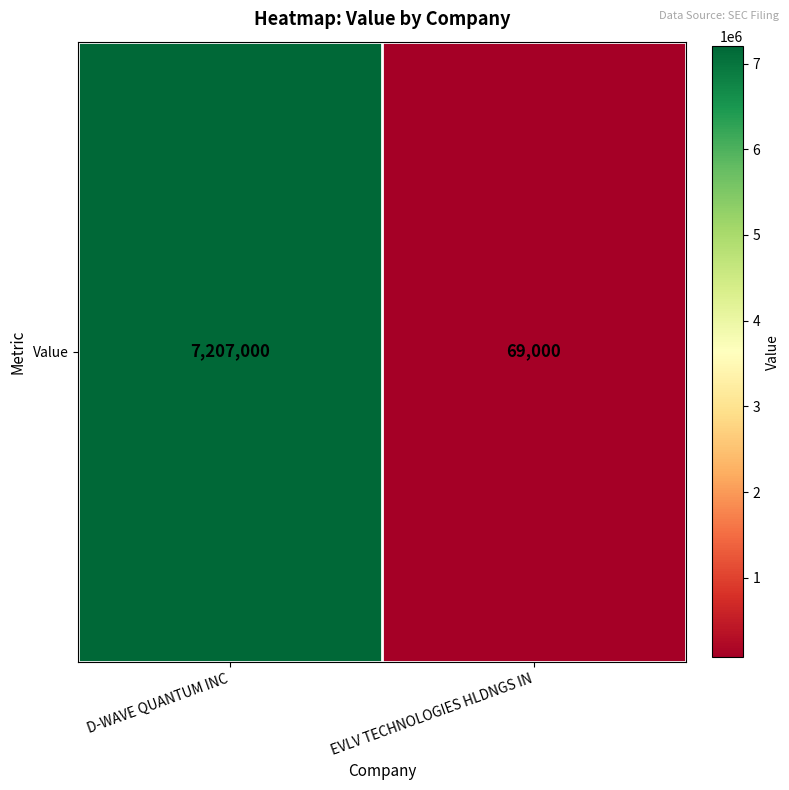

List the labels in order of value, largest first.

D-WAVE QUANTUM INC, EVLV TECHNOLOGIES HLDNGS IN